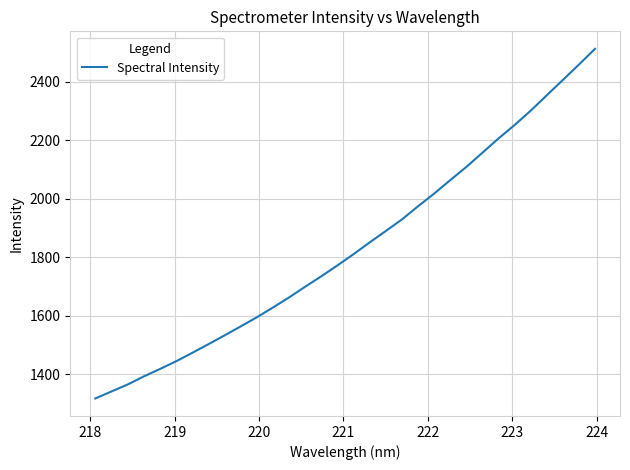

Does the chart display data point markers on the line(s)?

No